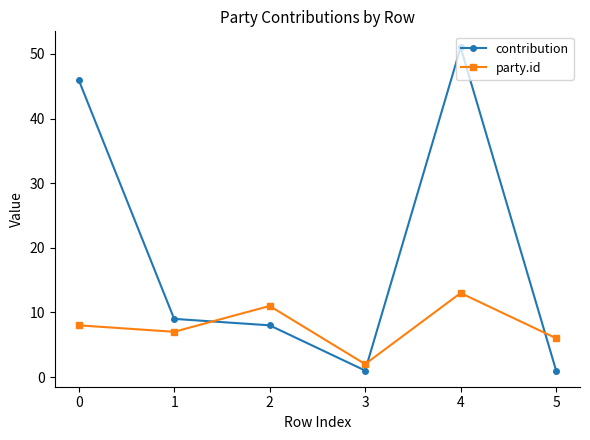

Rank the series by their maximum value, from lowest to highest.

party.id, contribution